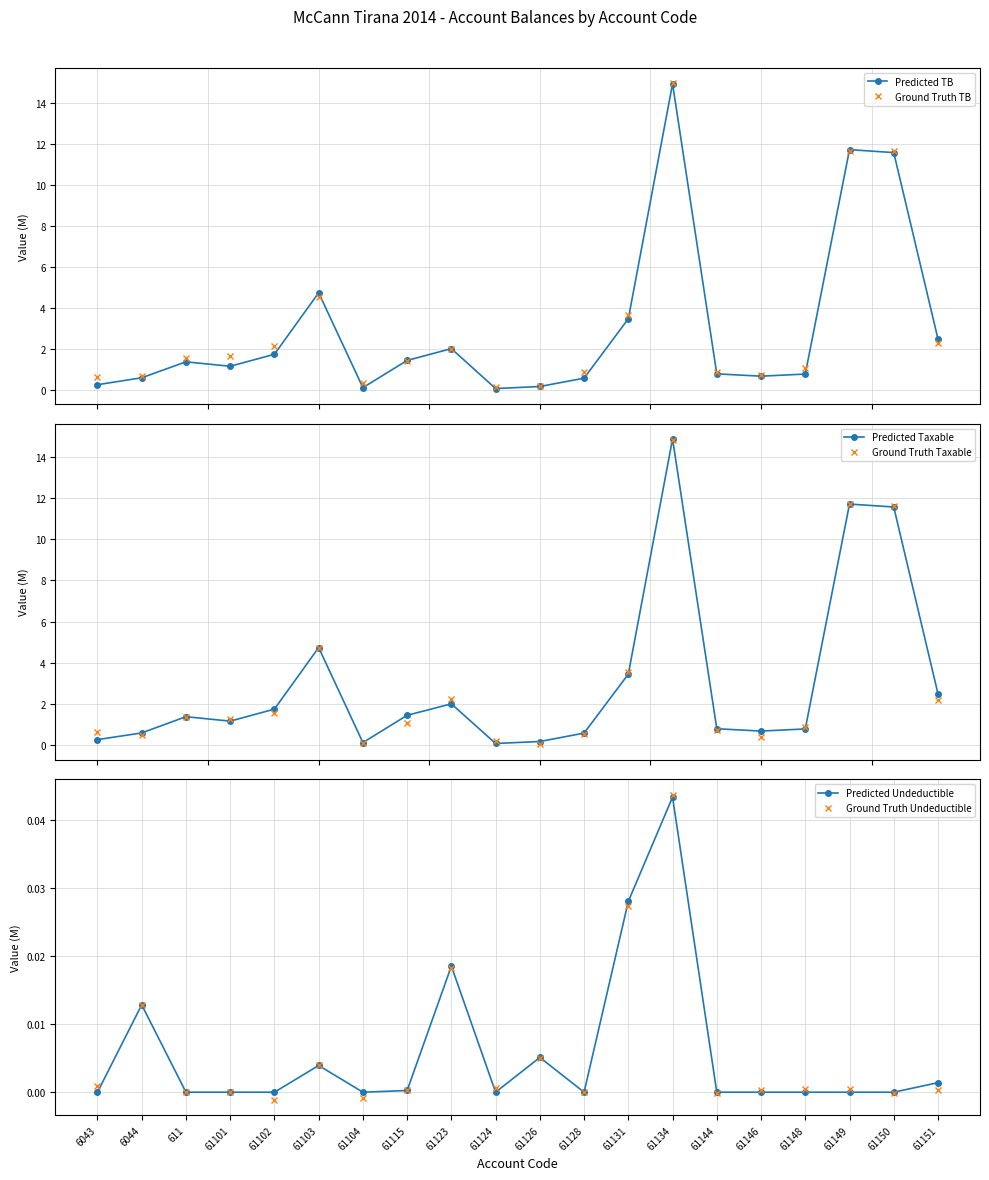

What position from the right is 61104?

14